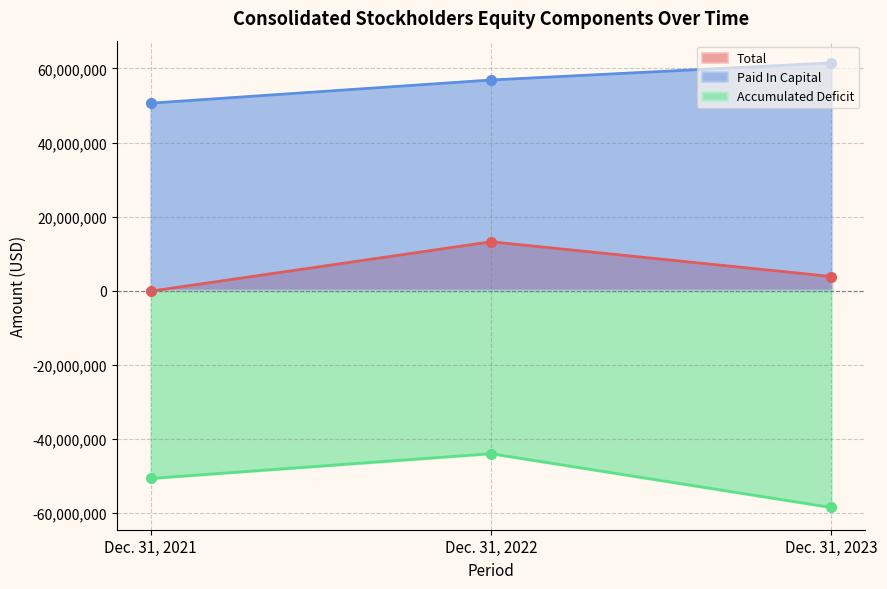

Between Dec. 31, 2021 and Dec. 31, 2023, which series saw the biggest shift?

Paid In Capital